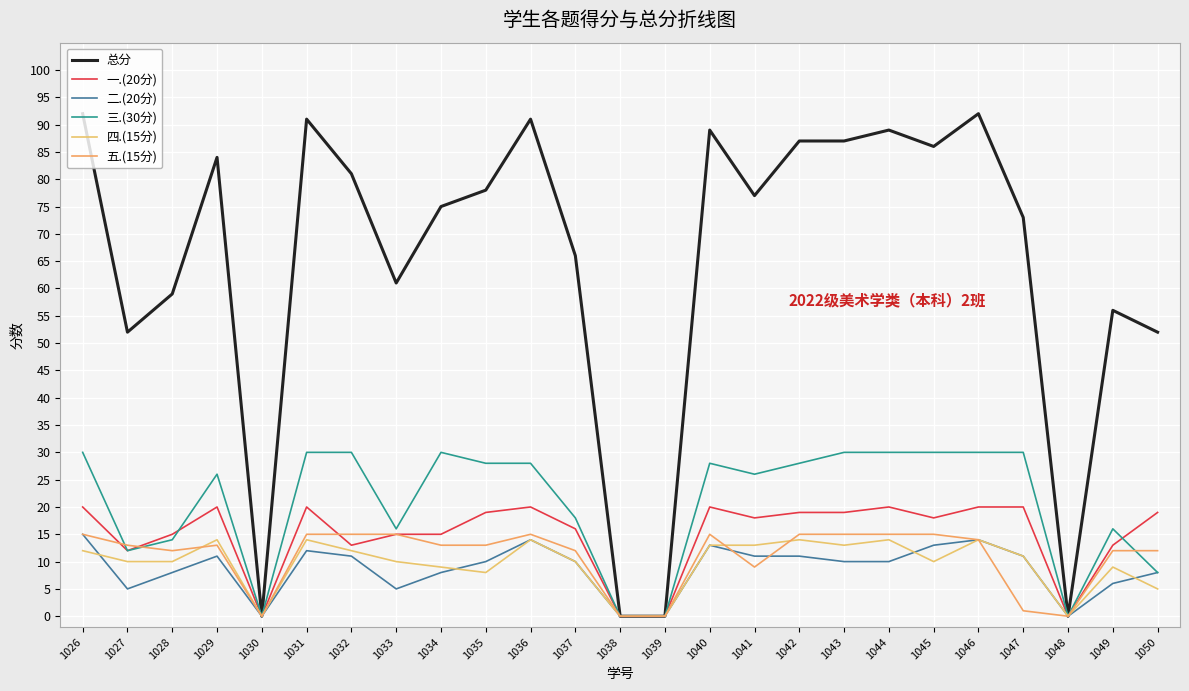

Is it true that 二.(20分) equals 14 at 1036?

True